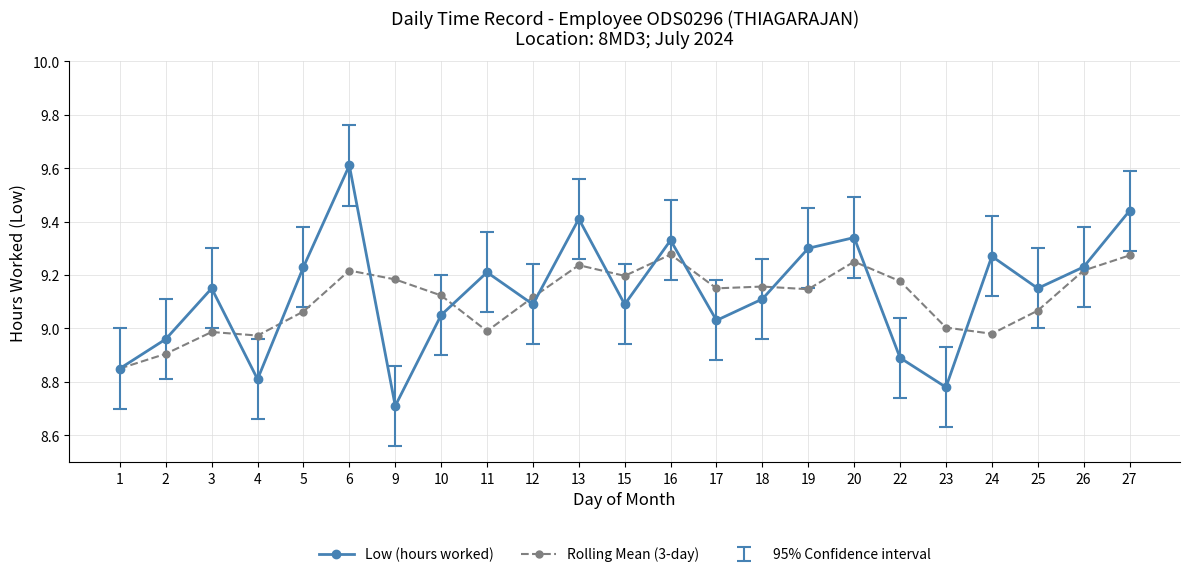

True or false: Low (hours worked) has a value of 9.3 at 20.

True